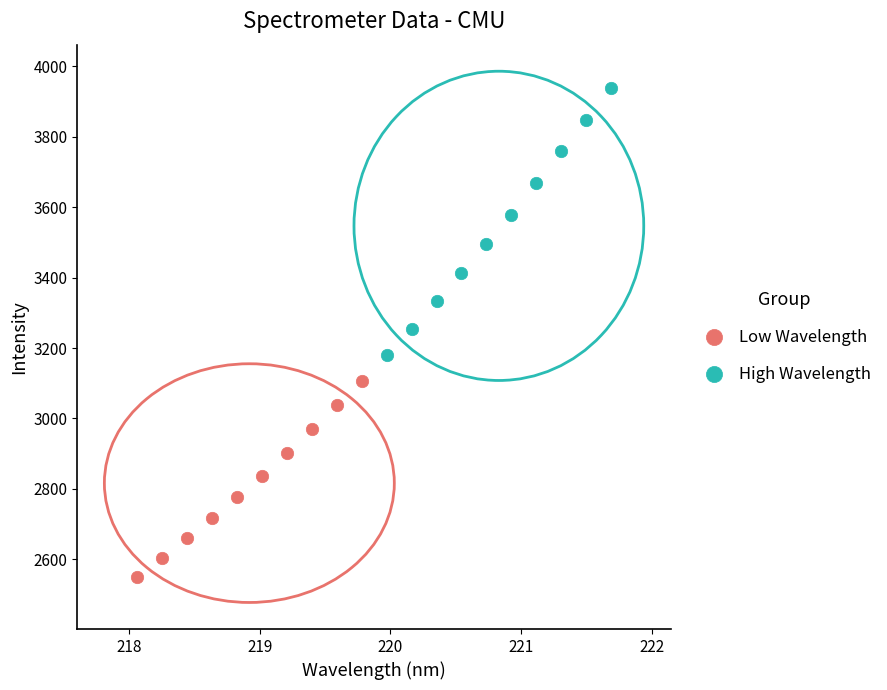

Which series contains the highest Y value?

High Wavelength